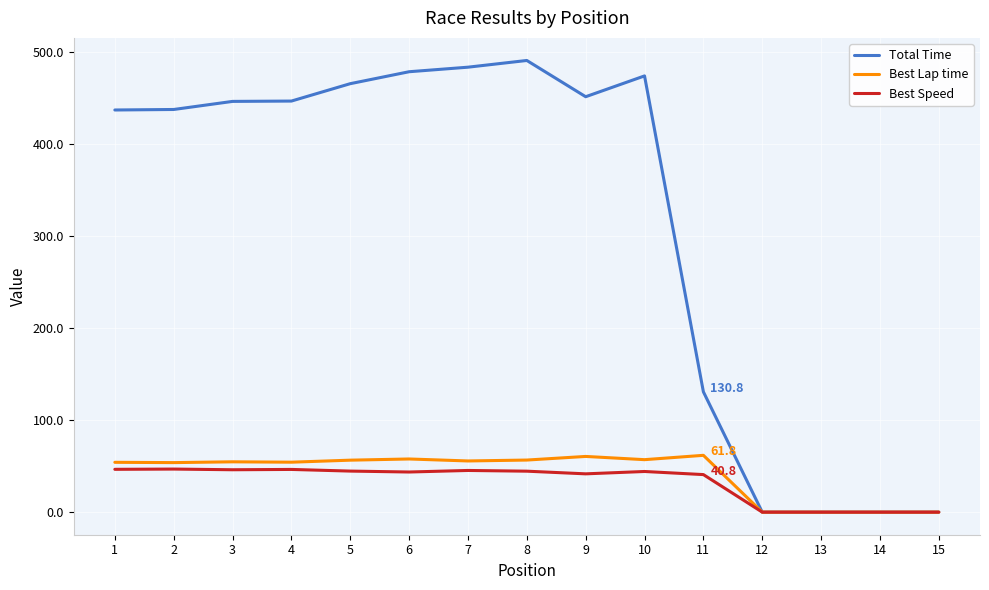

Which series has the largest range (max minus min)?

Total Time